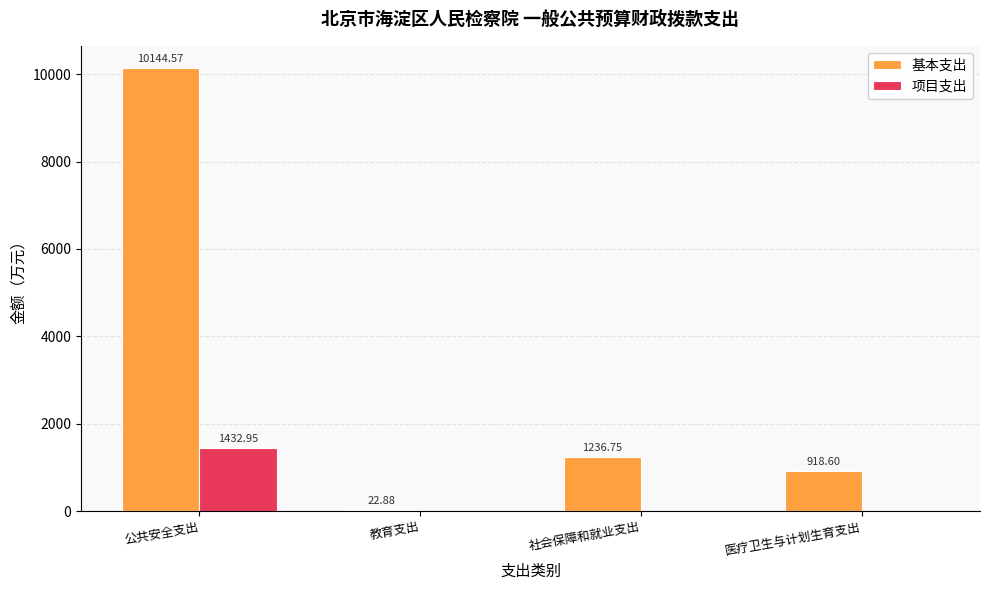

Which series changed the most between 公共安全支出 and 医疗卫生与计划生育支出?

基本支出